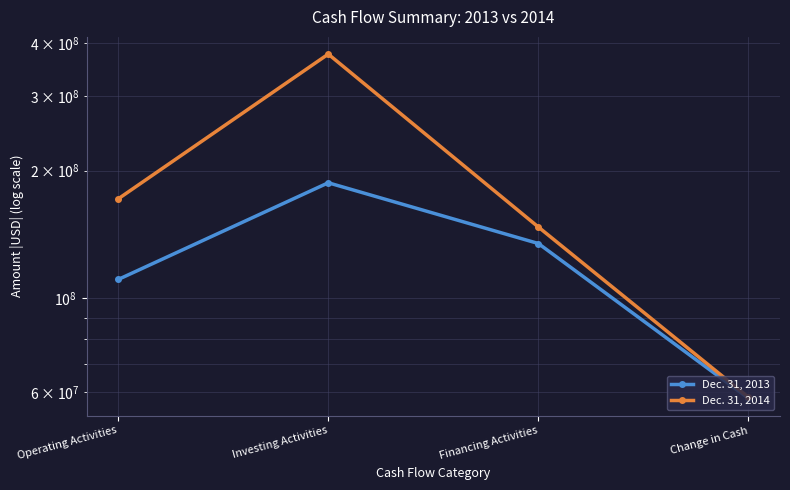

What is the difference between the maximum and minimum values in the Dec. 31, 2013 series?

129330000